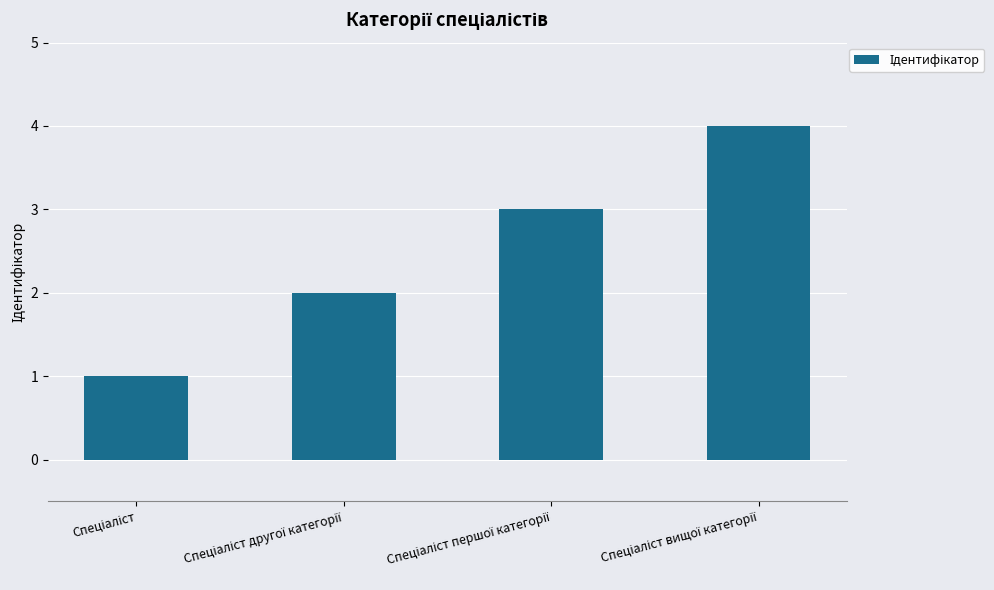

What is the maximum value shown in the chart?

4